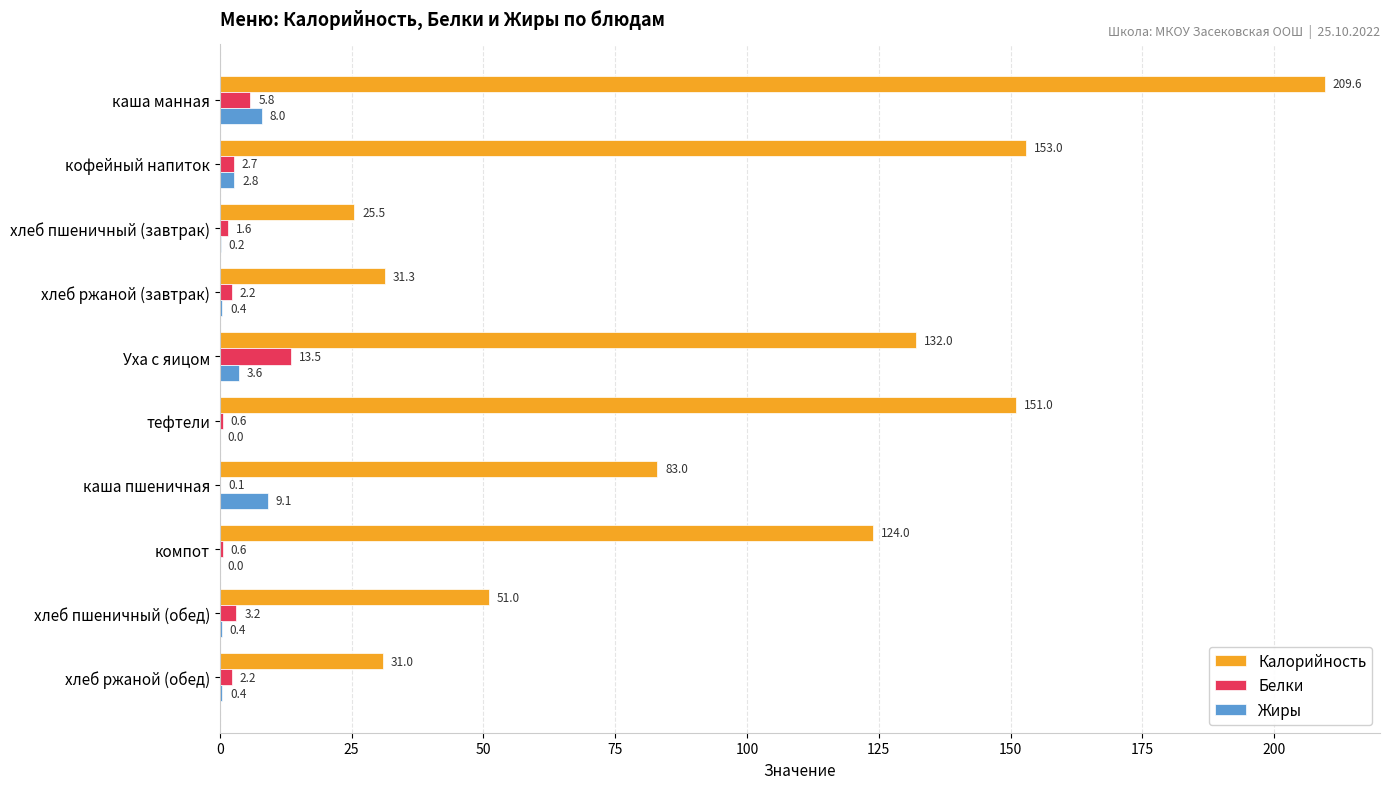

What is the highest value of the Калорийность series?

209.6